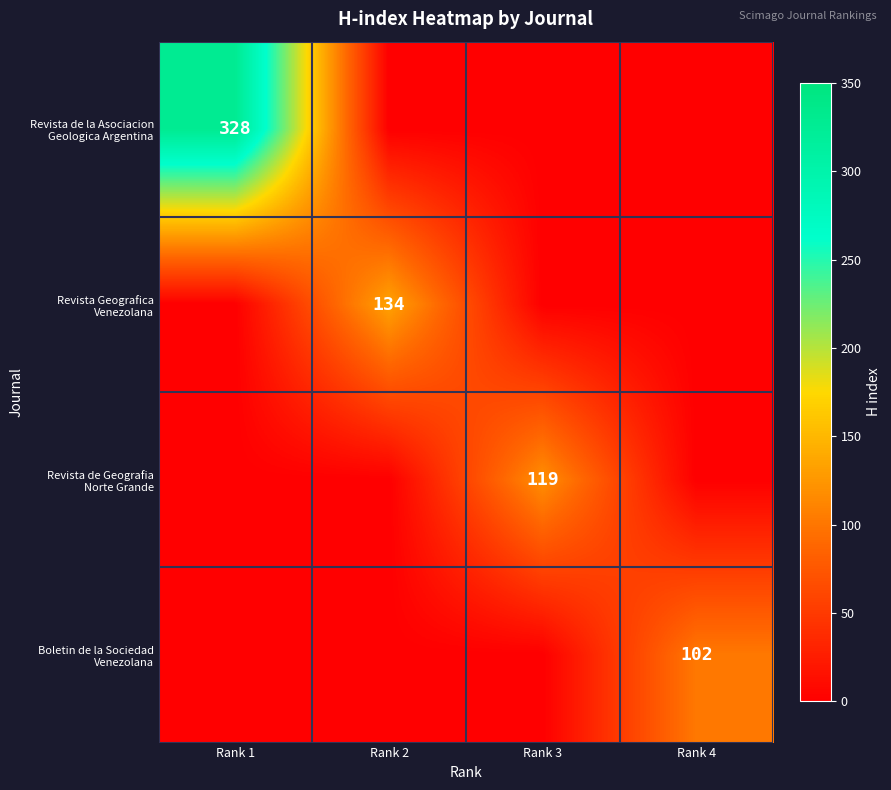

Which series has the largest range (max minus min)?

Revista de la Asociacion Geologica Argentina